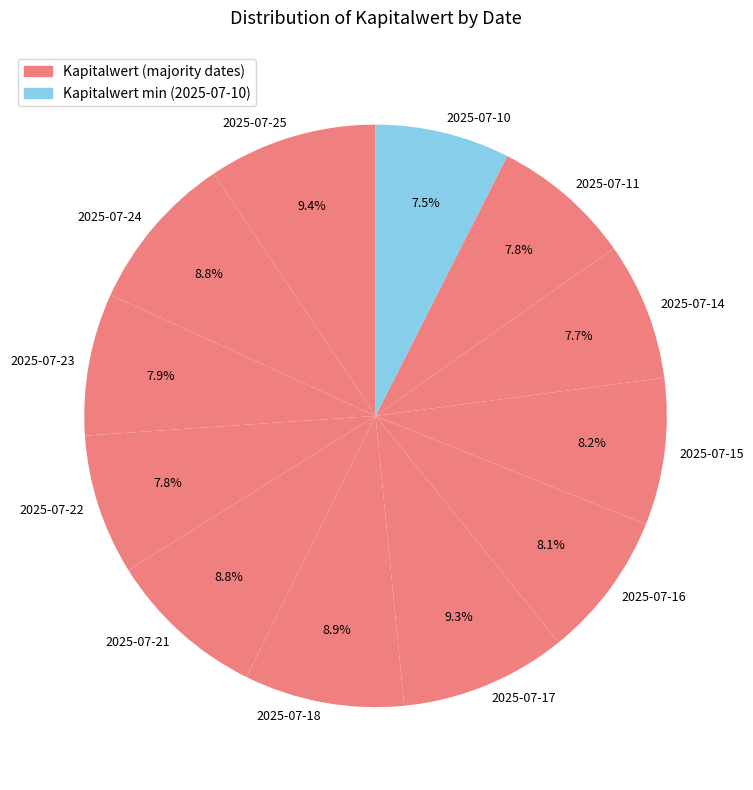

To the nearest percent, what percentage of the pie is 2025-07-22?

8%